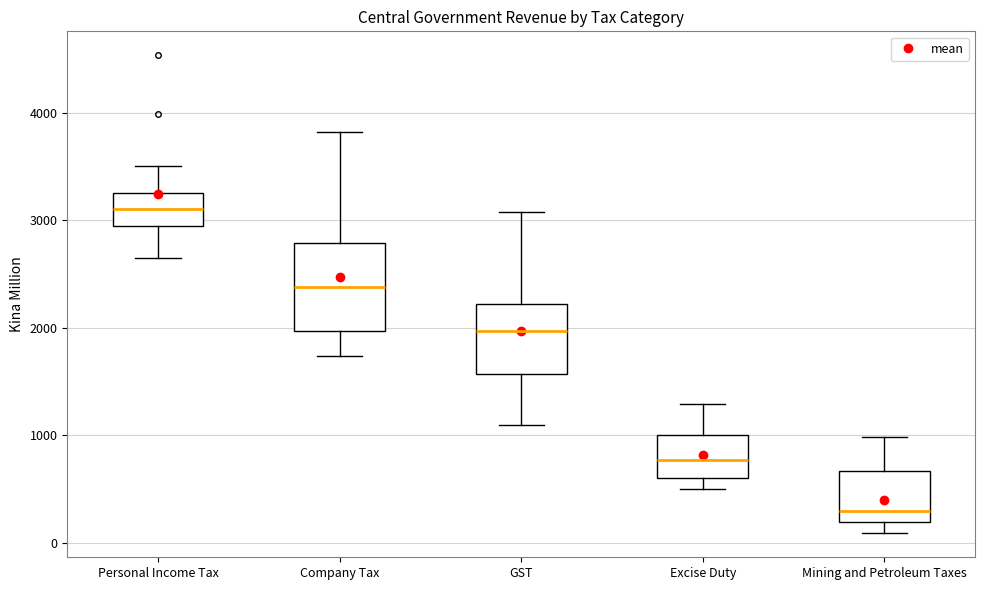

Comparing the boxes themselves (not the whiskers), which one is the tallest?

Company Tax